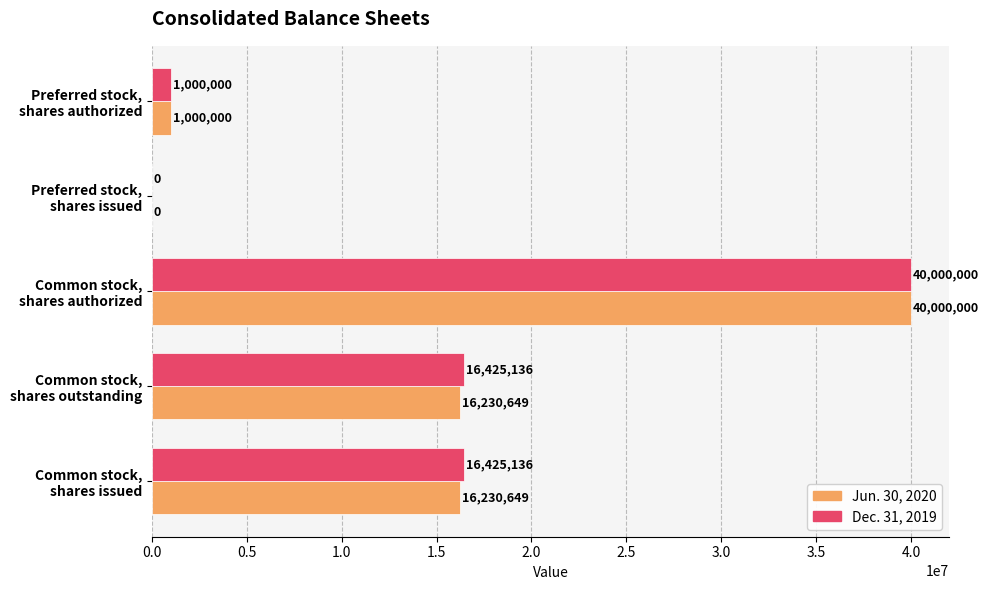

What is the greatest value displayed?

40000000